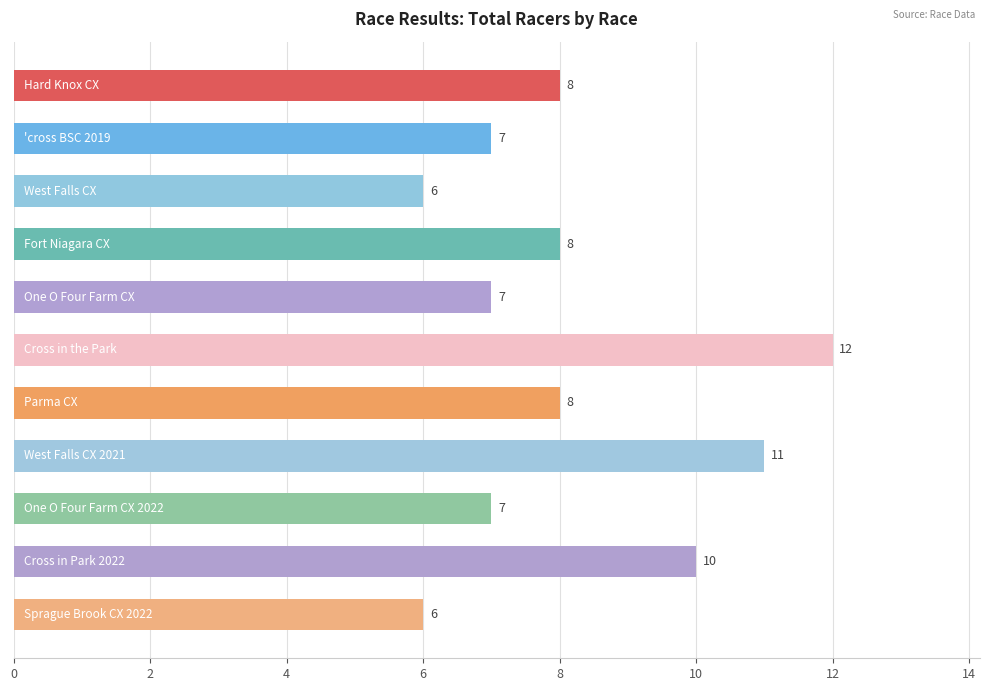

What is the value of the 5th bar from the top?

7